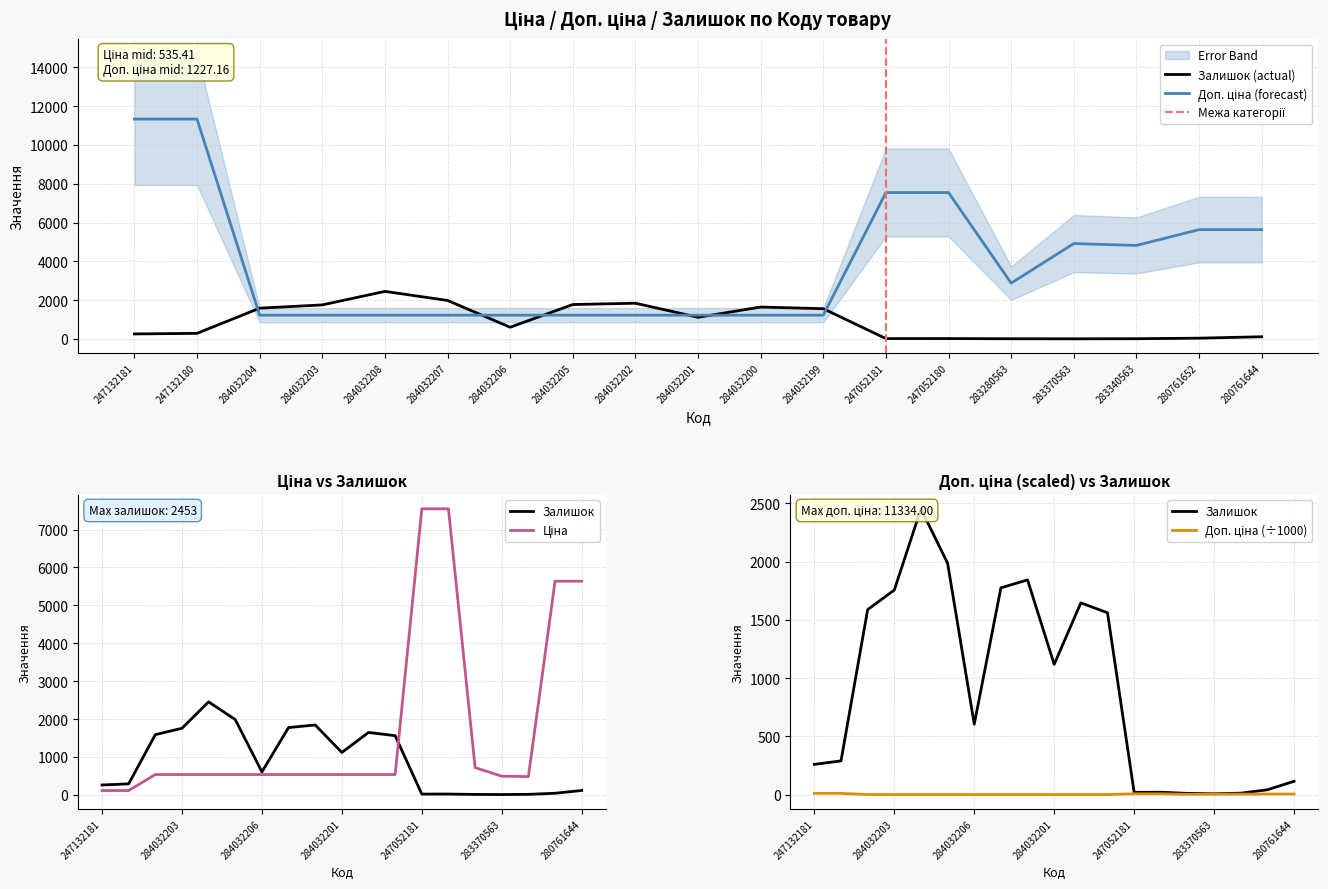

What are all the series names shown in the legend?

Ціна, Доп. ціна, Залишок